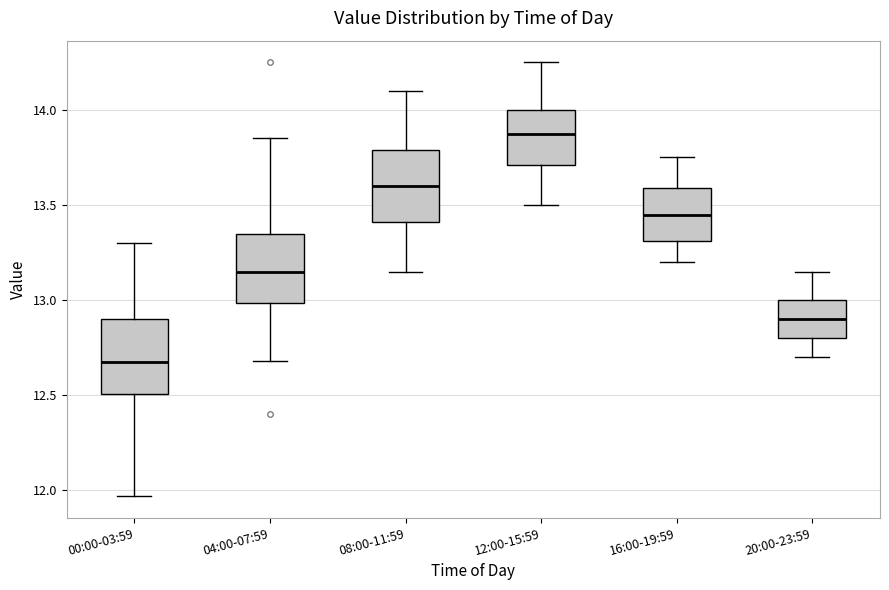

Which box's median line is the lowest?

00:00-03:59